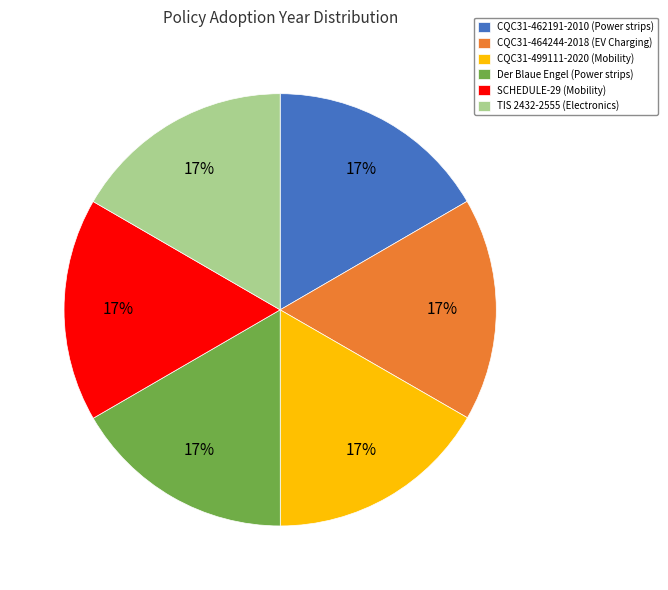

Approximately how many times larger is the value at TIS 2432-2555 (Electronics) compared to CQC31-462191-2010 (Power strips)?

1.0